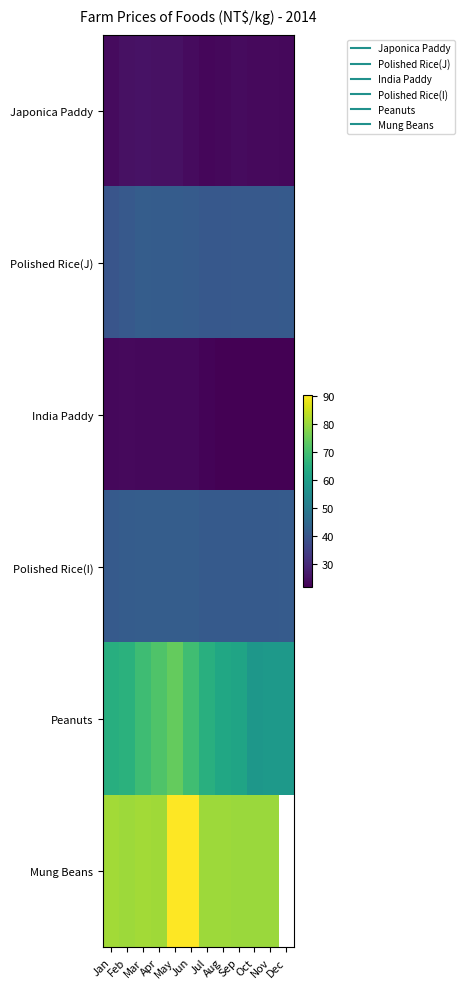

How many distinct data groups are displayed?

6